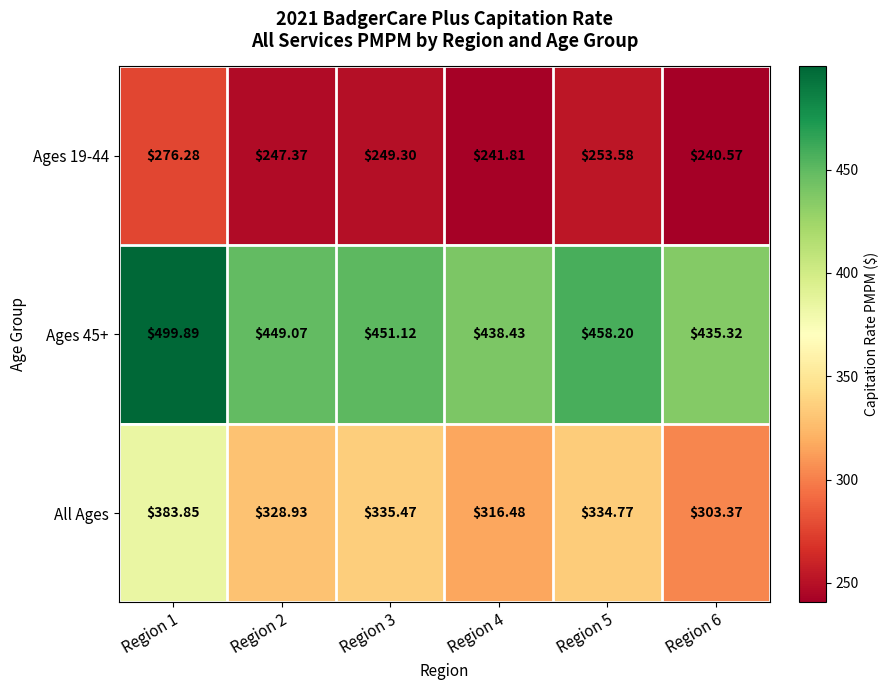

Which series changed the most between Region 1 and Region 6?

All Ages